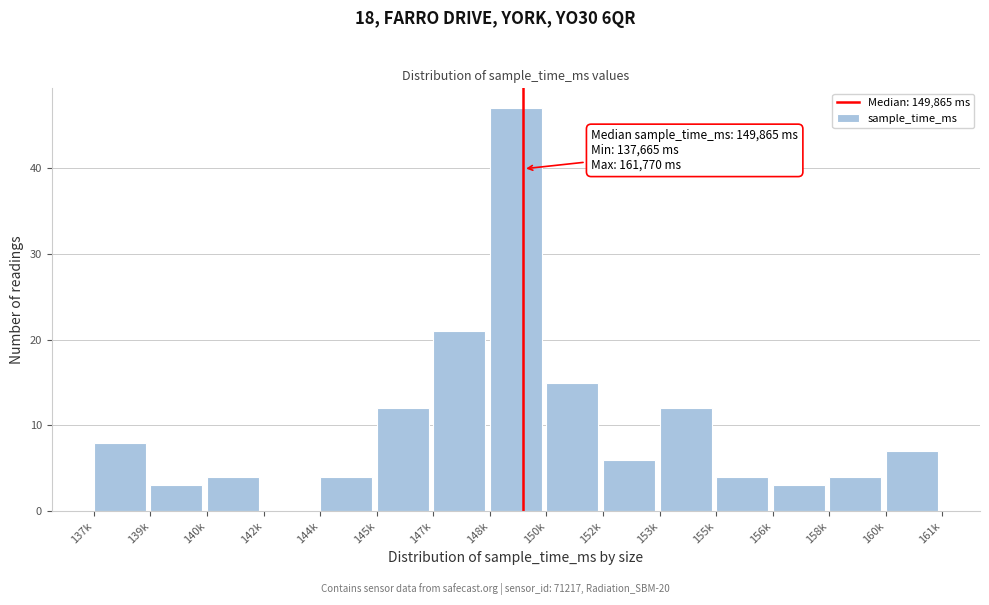

Reading right to left, what are all the values shown in this chart?

160k=7	158k=4	156k=3	155k=4	153k=12	152k=6	150k=15	148k=47	147k=21	145k=12	144k=4	142k=0	140k=4	139k=3	137k=8